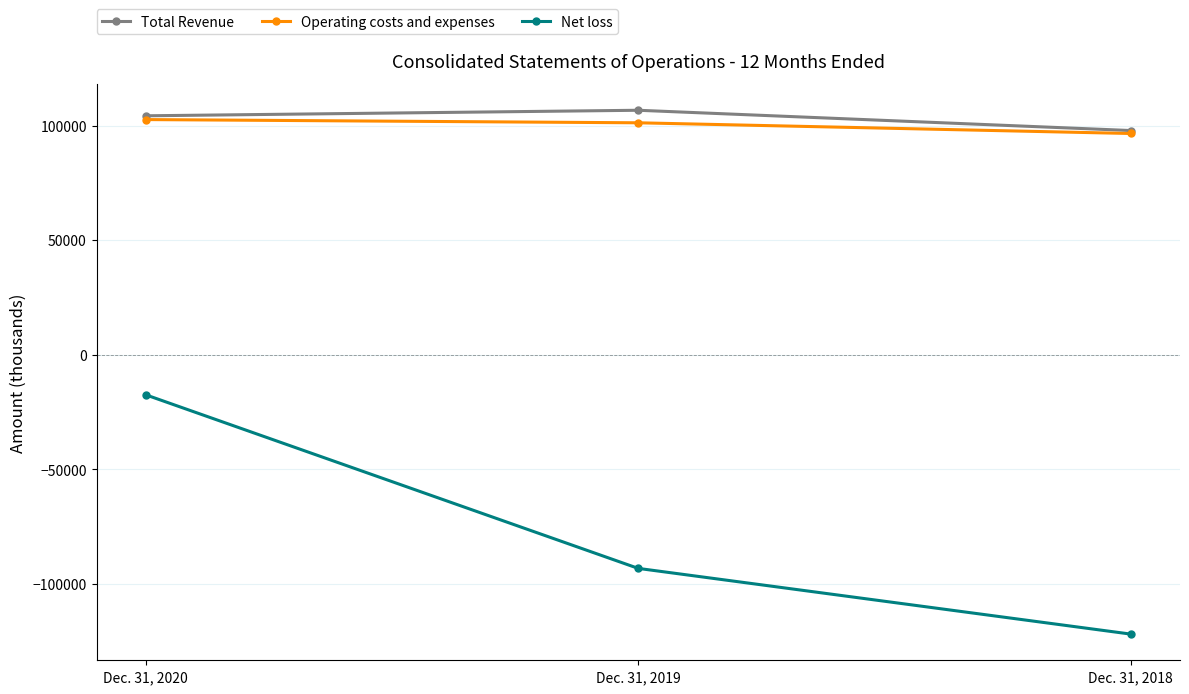

Where is Net loss nearest to the value -69772?

Dec. 31, 2019